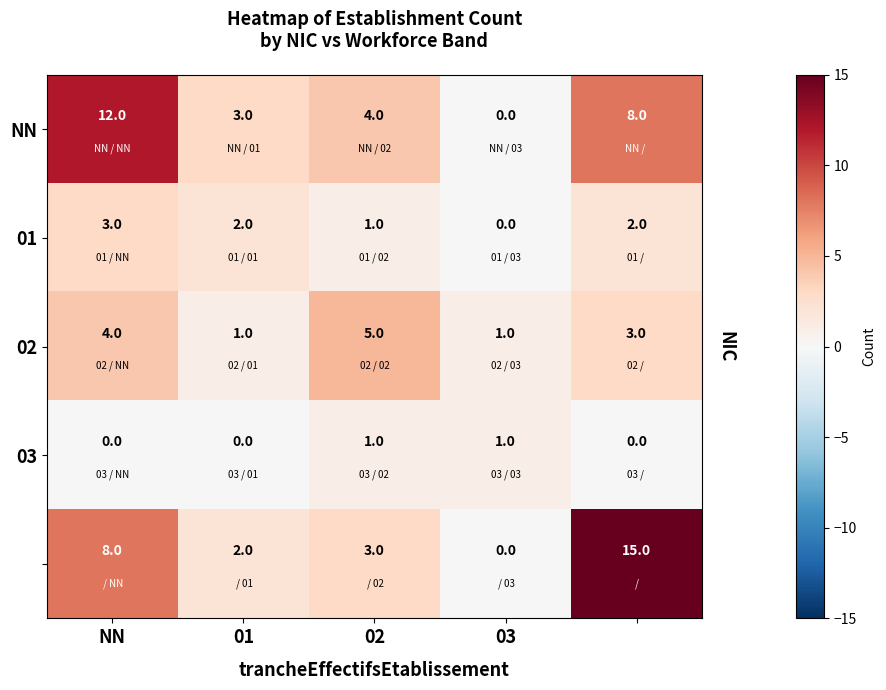

What is the greatest value displayed?

15